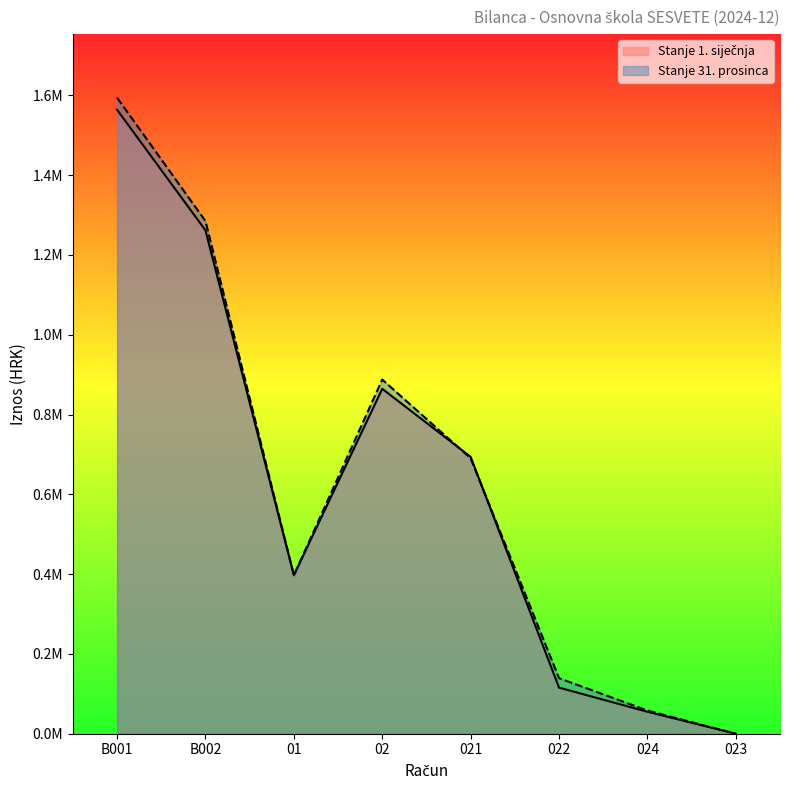

At which label does Stanje 1. siječnja reach its minimum?

023